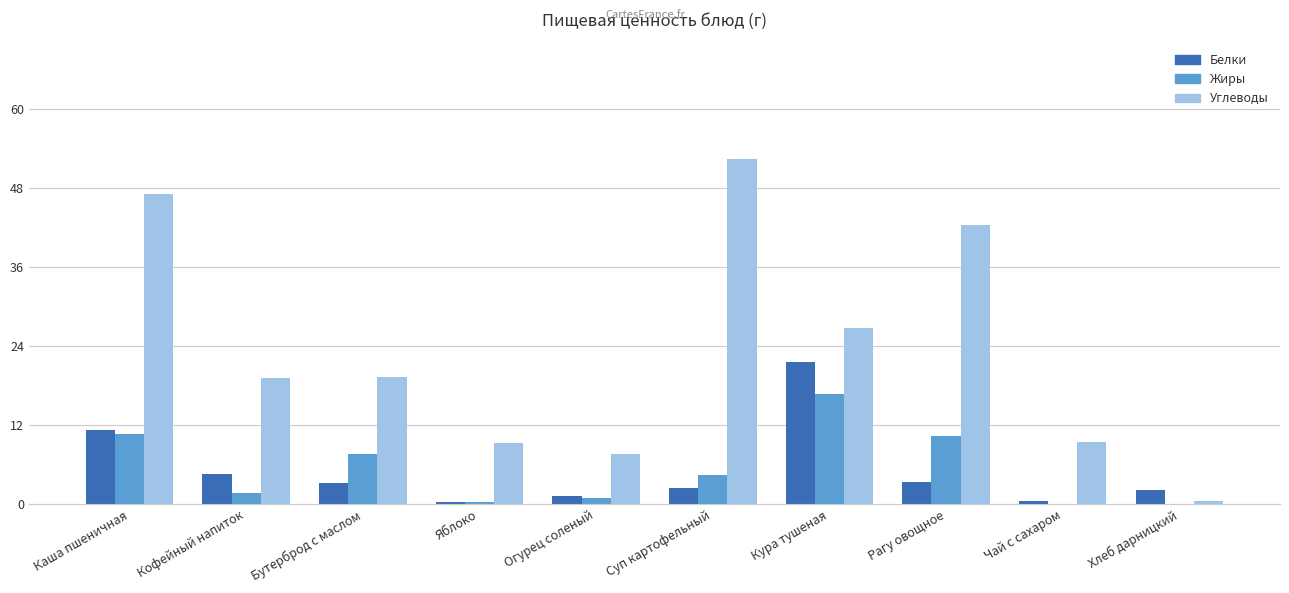

Which category has the highest value across all series?

Суп картофельный